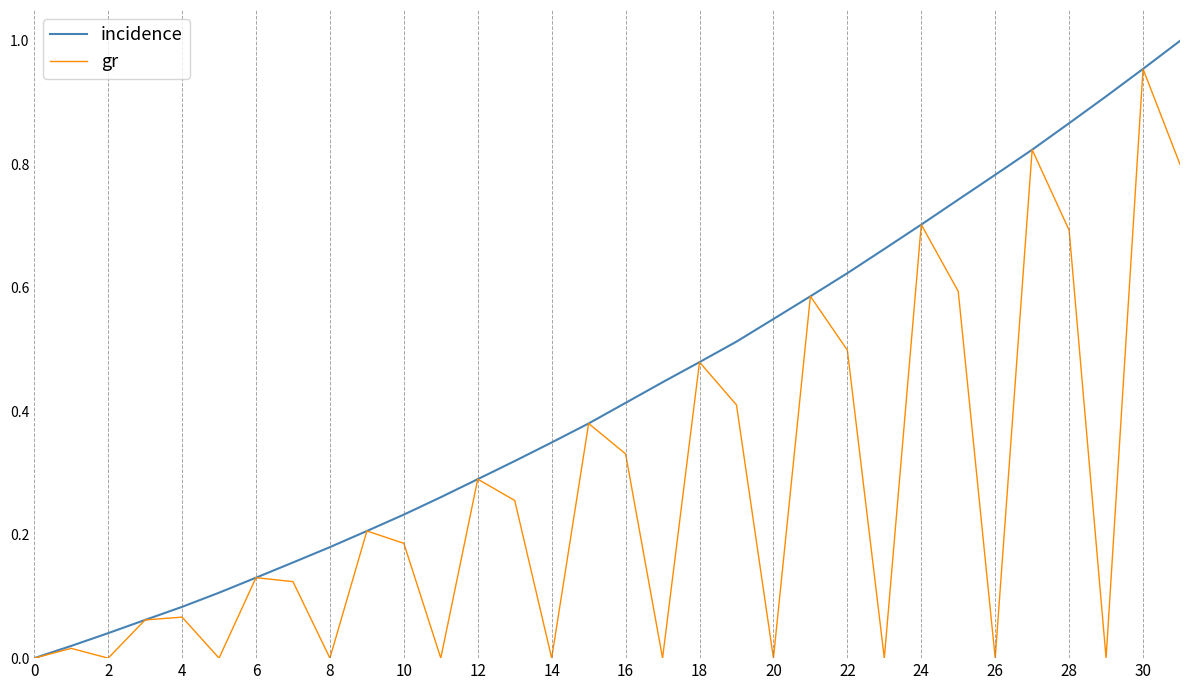

List the series in order of their peak value, highest first.

incidence, gr